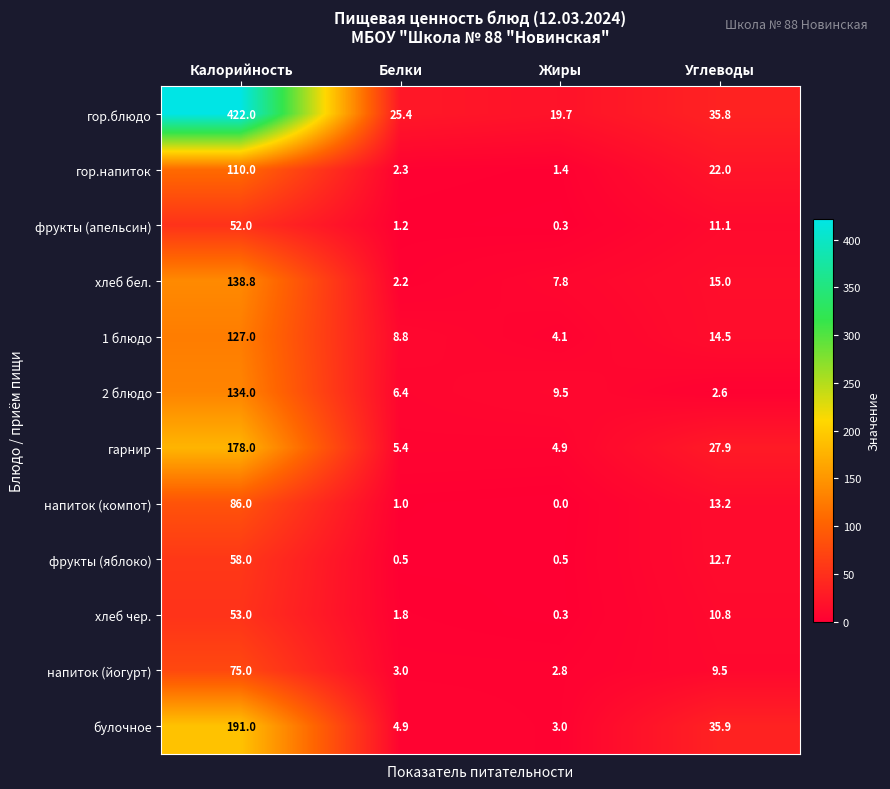

How many series are shown in this chart?

12